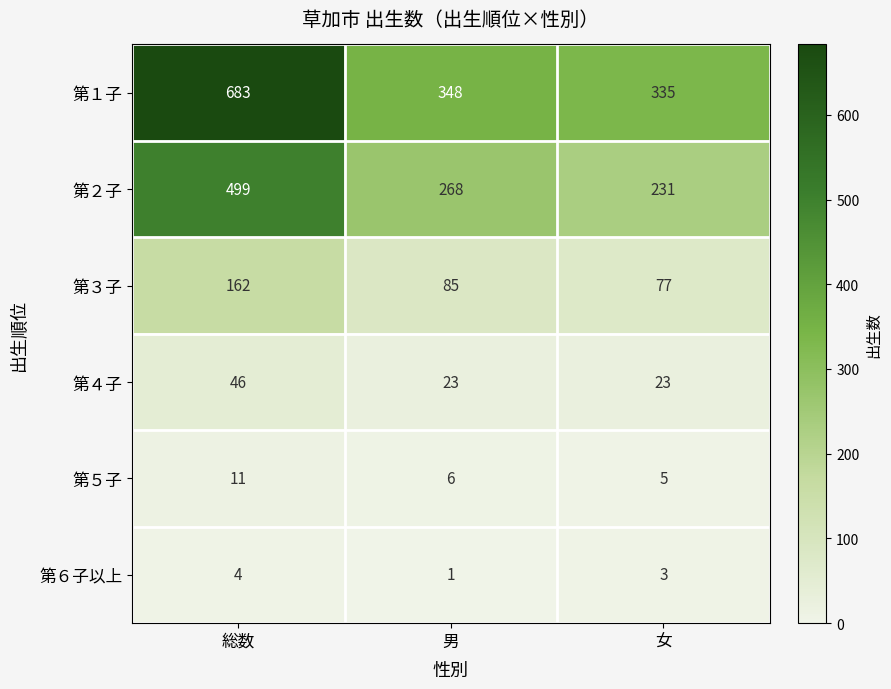

List the labels in order of 第３子 value, smallest first.

女, 男, 総数